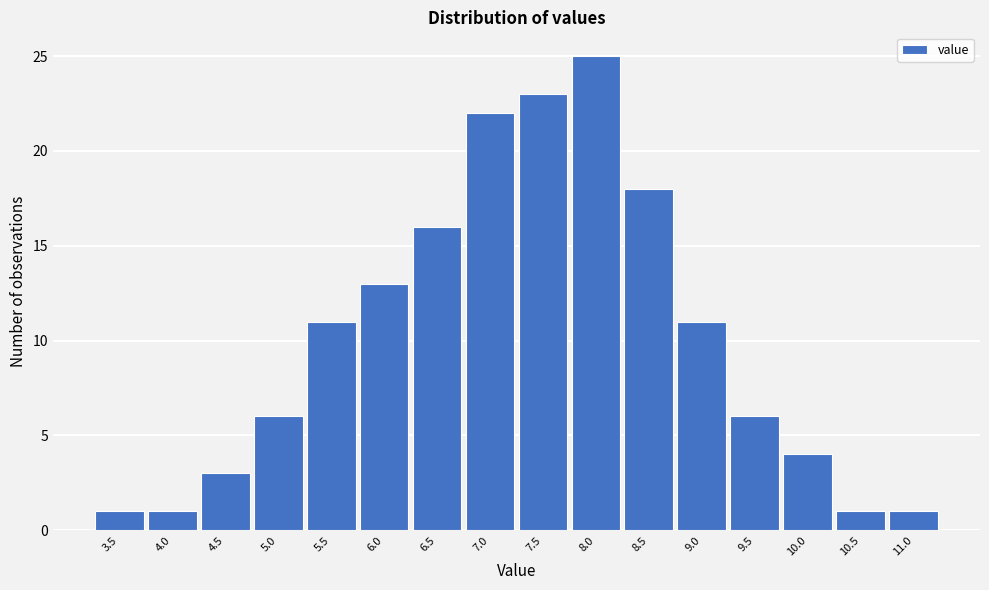

Reading left to right, list all the values displayed in this chart.

1	1	3	6	11	13	16	22	23	25	18	11	6	4	1	1